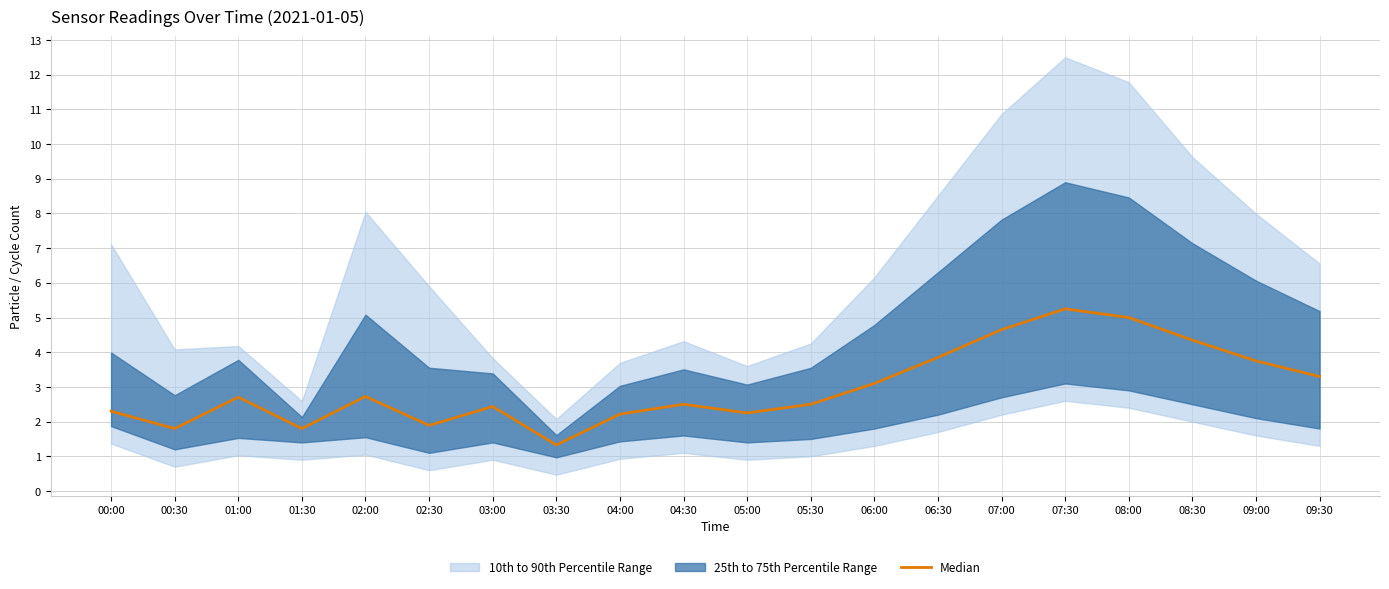

What is the minimum value shown in the chart?

1.3